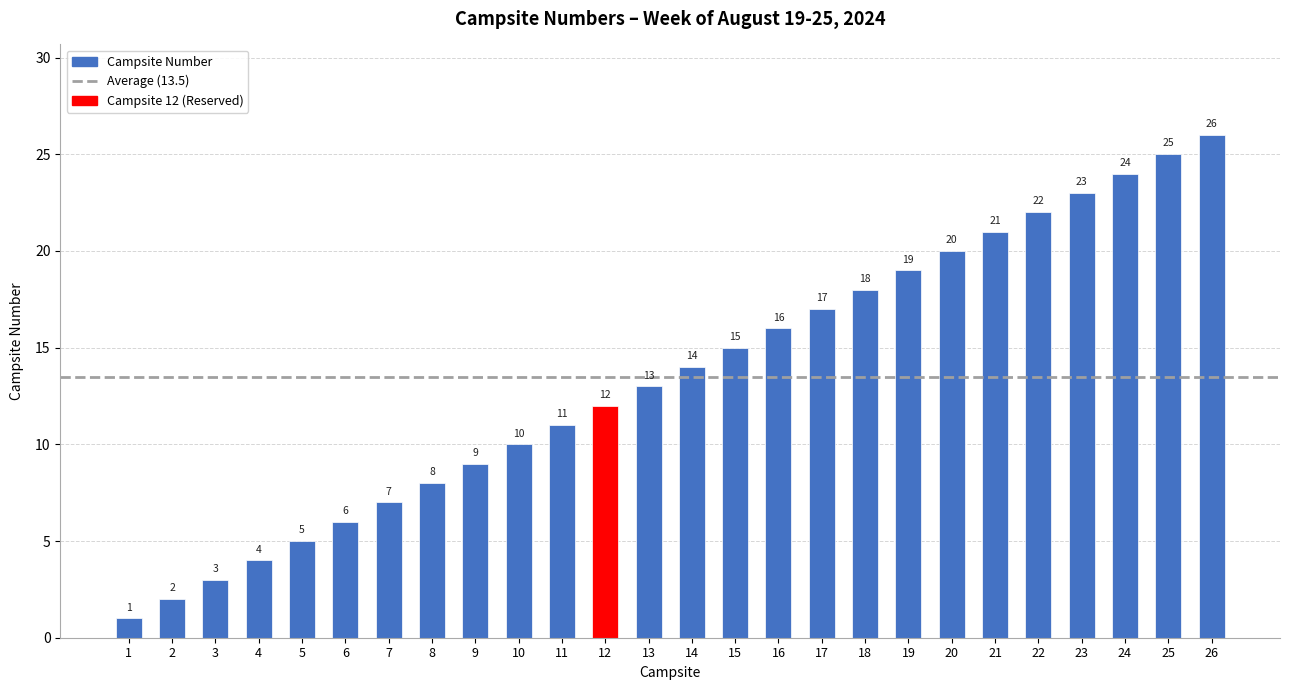

Does the chart contain stacked bars?

No